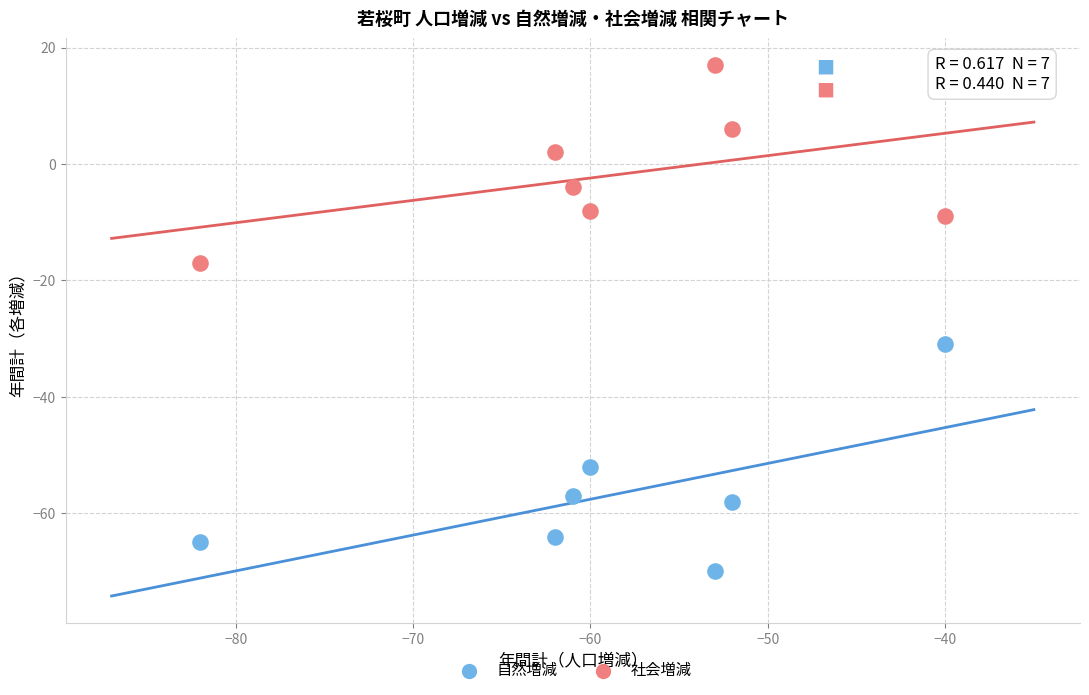

Across all series, what Y value is closest to -26?

-31